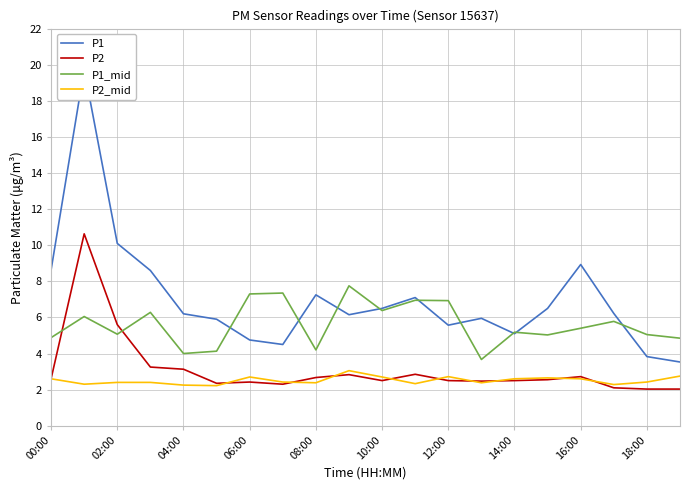

What is the lowest value of the P1_mid series?

3.7